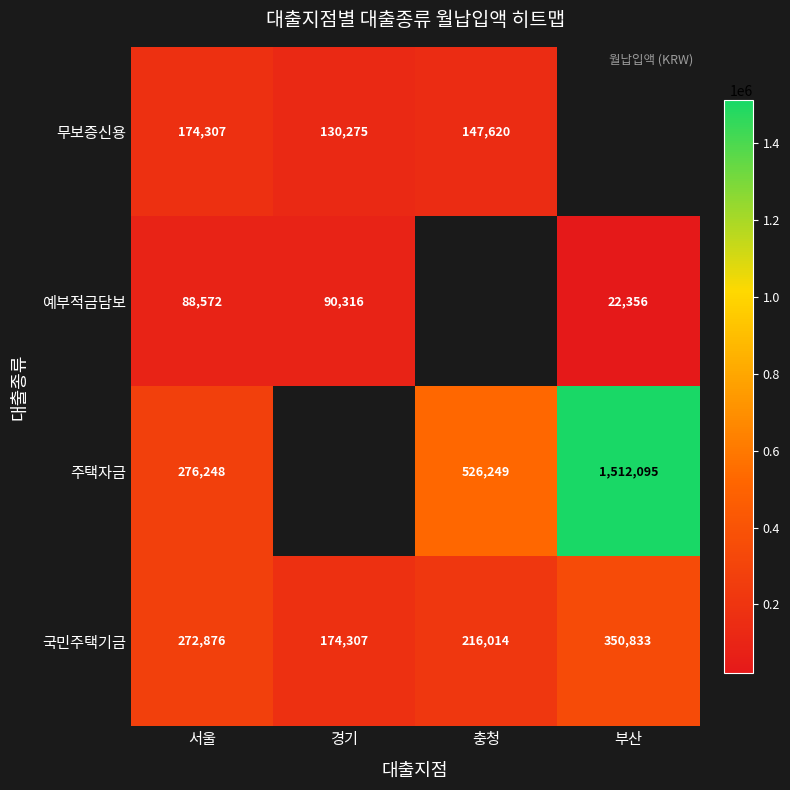

Count the number of categories in the chart.

4